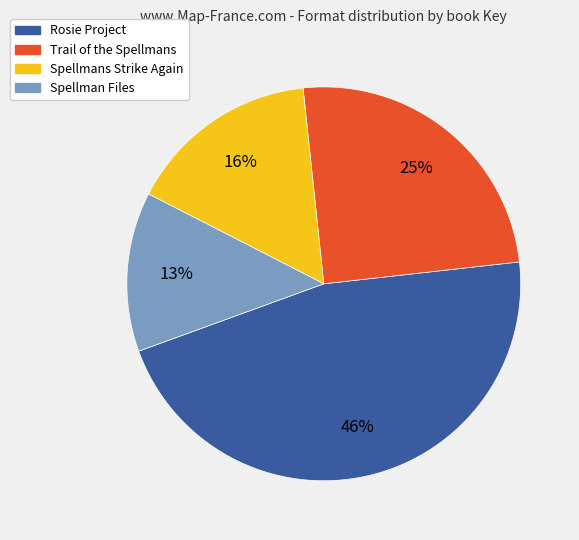

True or false: Rosie Project accounts for 46% of the total.

True